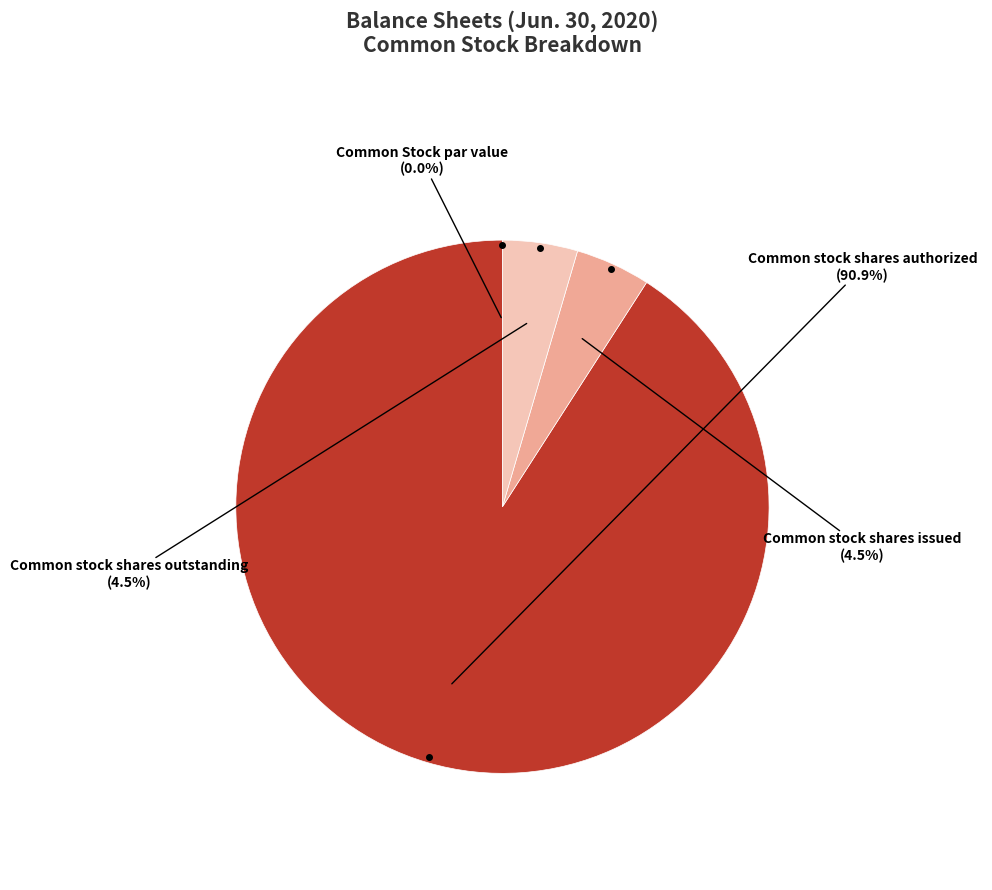

How many slices are in this pie chart?

4